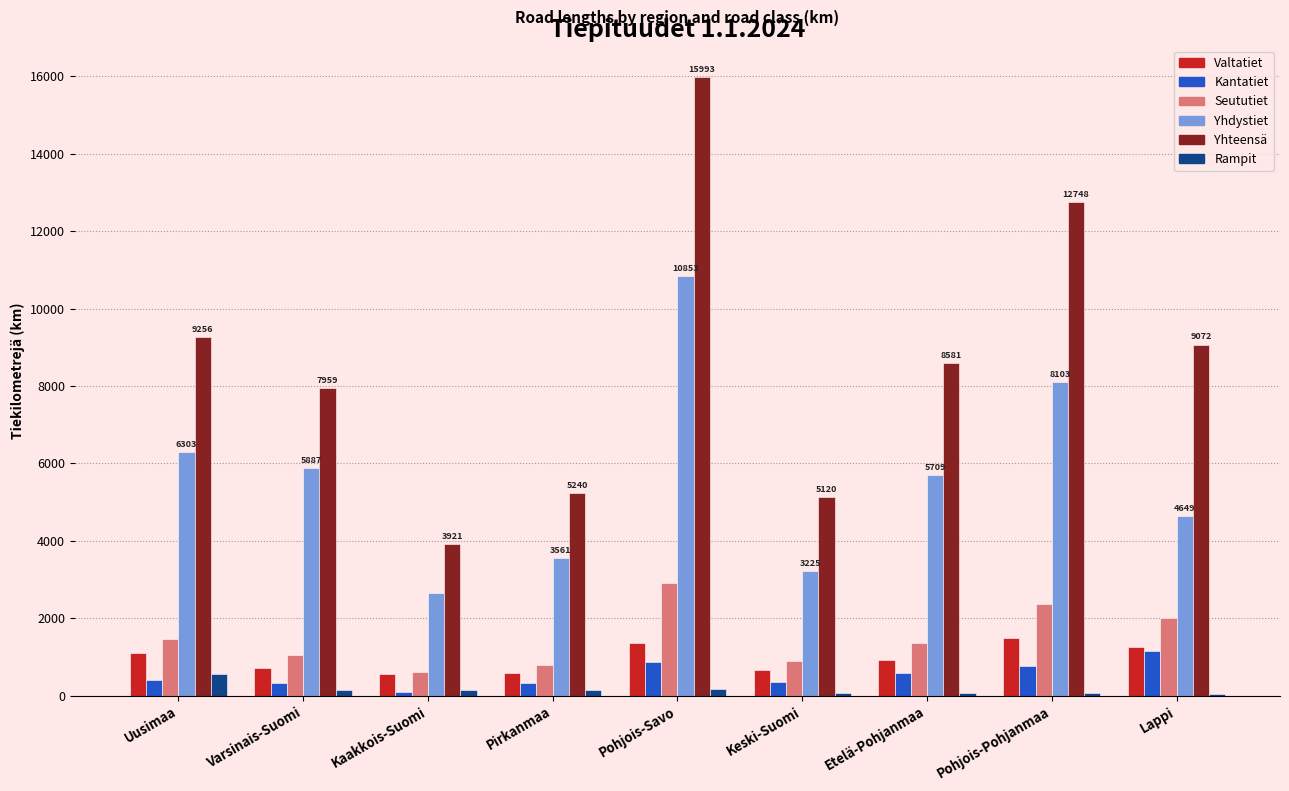

True or false: Valtatiet has a value of 503.8 at Pohjois-Savo.

False